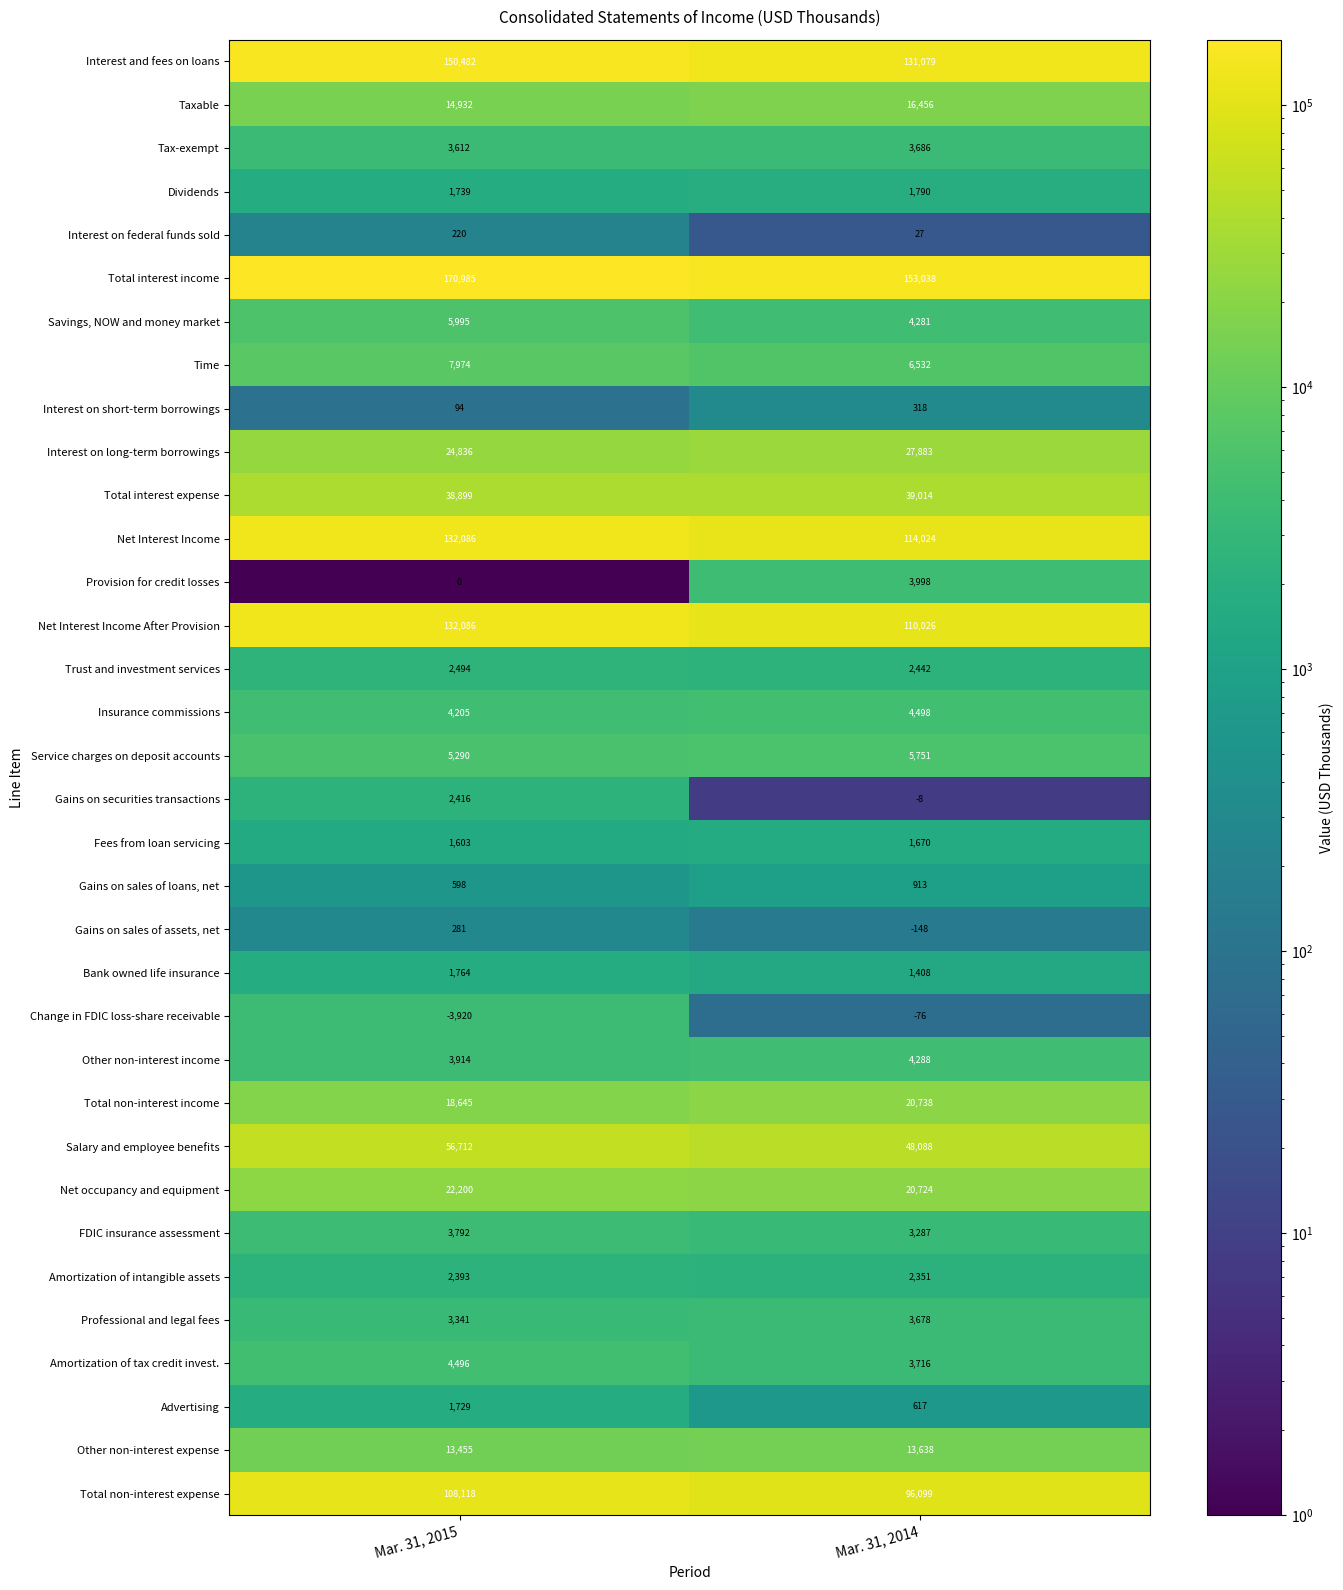

Rank the categories by Interest on long-term borrowings value from highest to lowest.

Mar. 31, 2014, Mar. 31, 2015